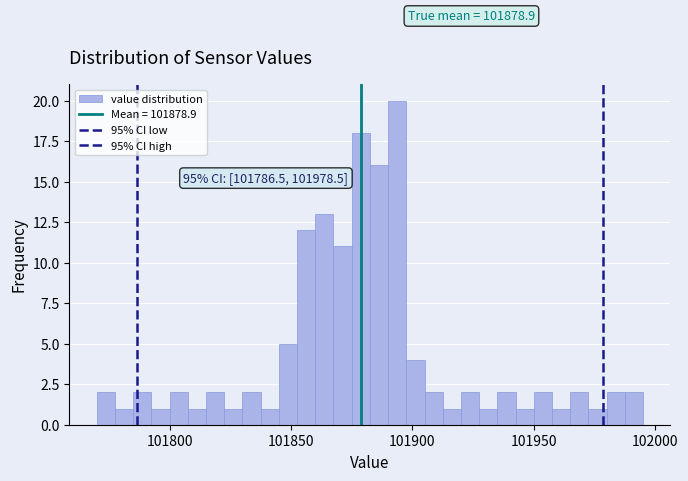

Around what value on the x-axis is the tallest bar? Give the approximate position of its centre, as read against the axis.

101895